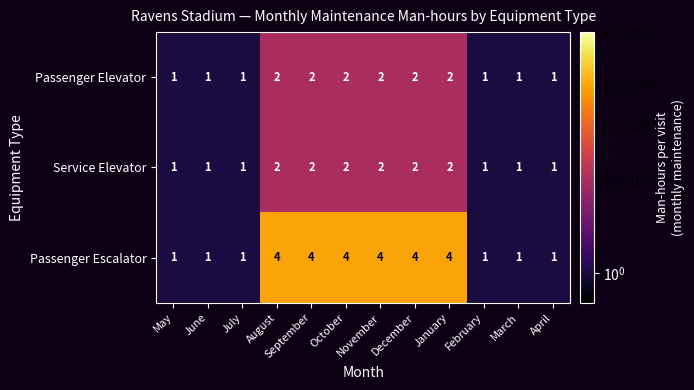

What is the difference between the maximum and minimum values in the Passenger Escalator series?

3